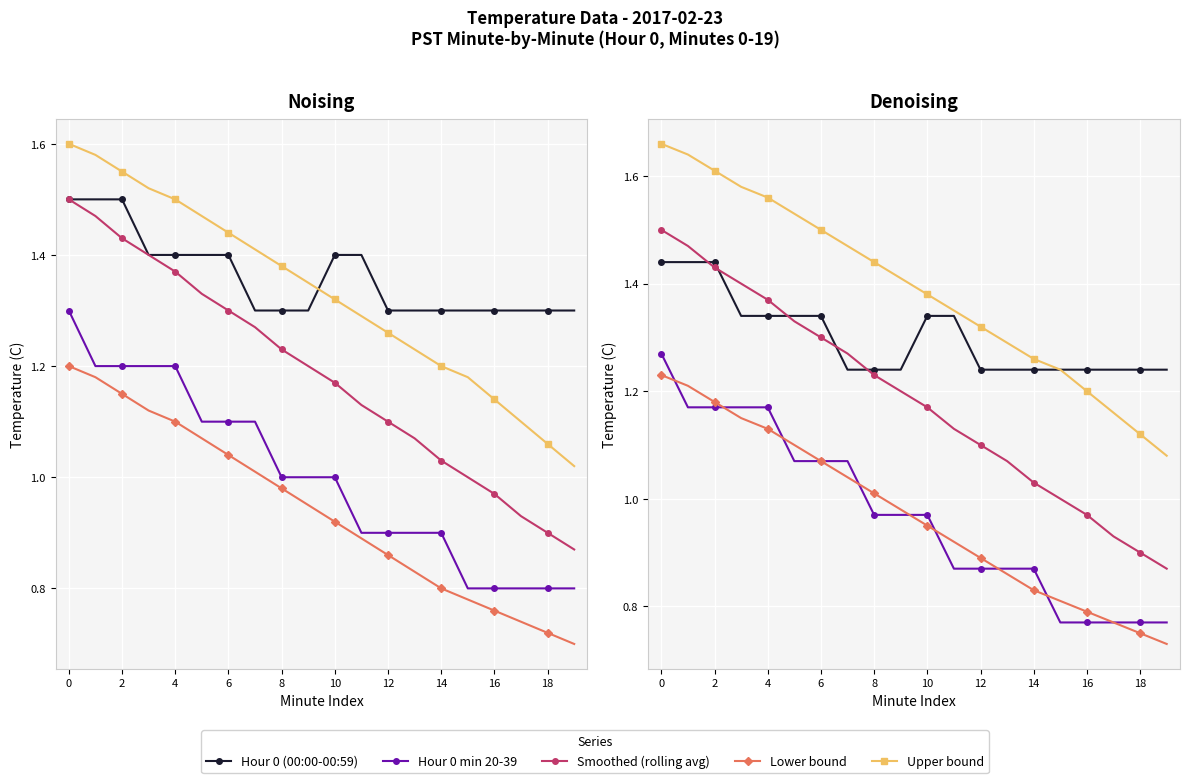

Between 10 and 18, which series saw the biggest shift?

Smoothed (rolling avg)